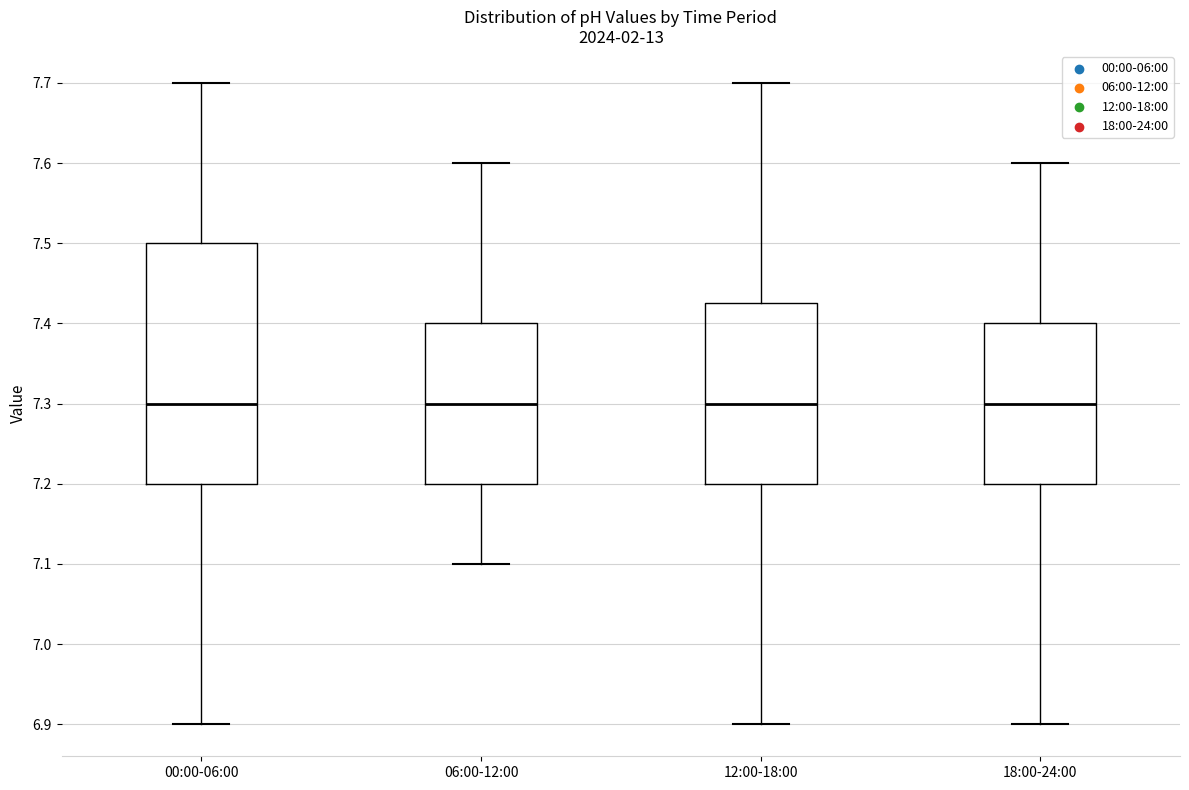

Reading left to right, transcribe this box plot: for each box, give where its median line is, the range the box spans, and where its two whiskers end, as read against the y-axis. The values are not printed on the chart, so give them approximately, as read against the axis.

00:00-06:00: median 7.30, box 7.20 to 7.50, whiskers 6.90 to 7.70
06:00-12:00: median 7.30, box 7.20 to 7.40, whiskers 7.10 to 7.60
12:00-18:00: median 7.30, box 7.20 to 7.43, whiskers 6.90 to 7.70
18:00-24:00: median 7.30, box 7.20 to 7.40, whiskers 6.90 to 7.60